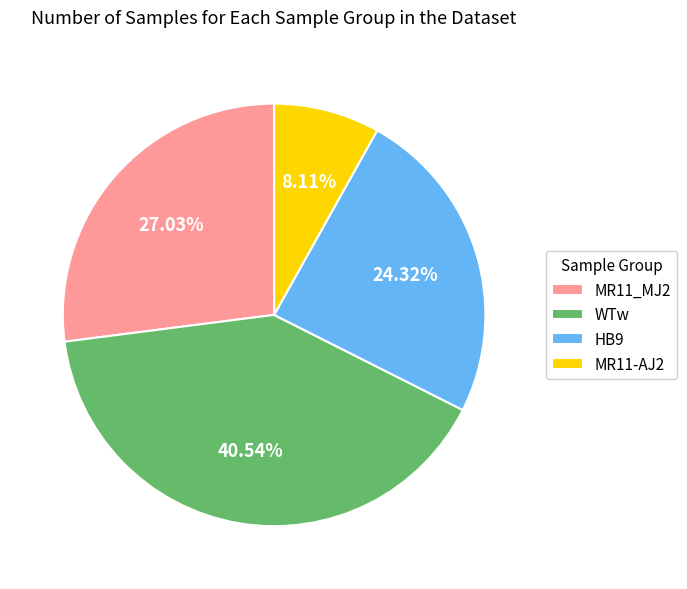

Approximately how many times larger is the value at WTw compared to HB9?

1.7